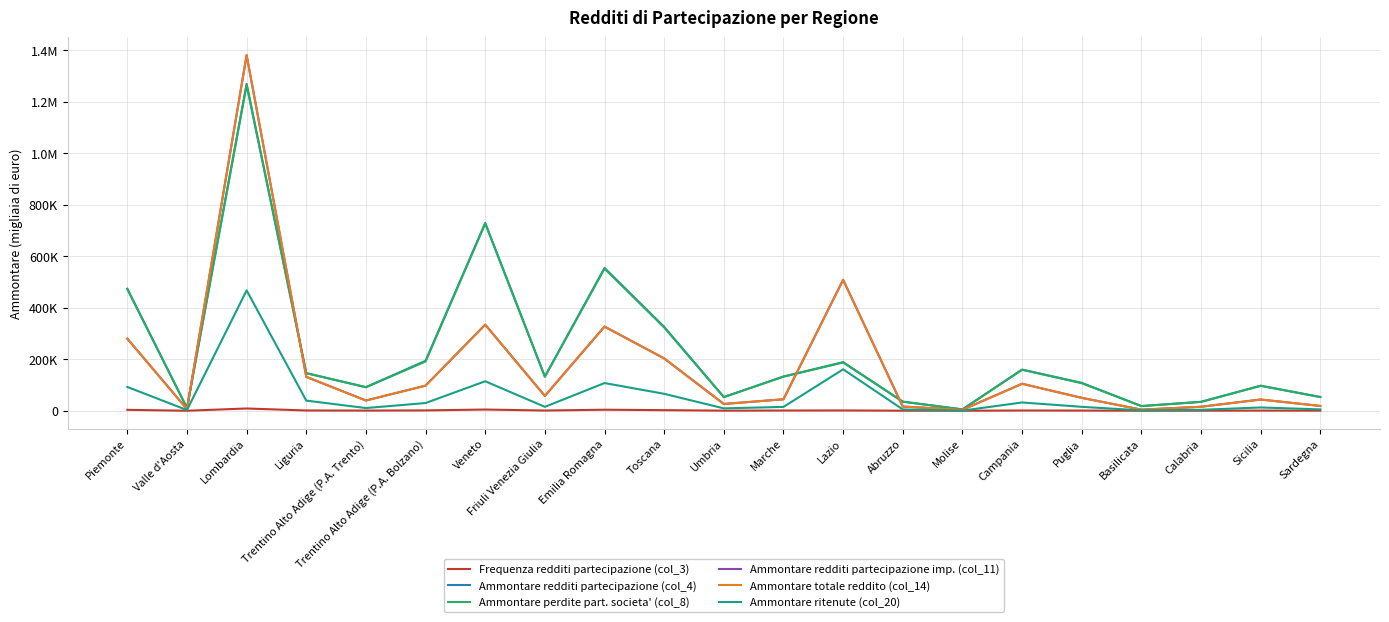

Does the chart display data point markers on the line(s)?

No